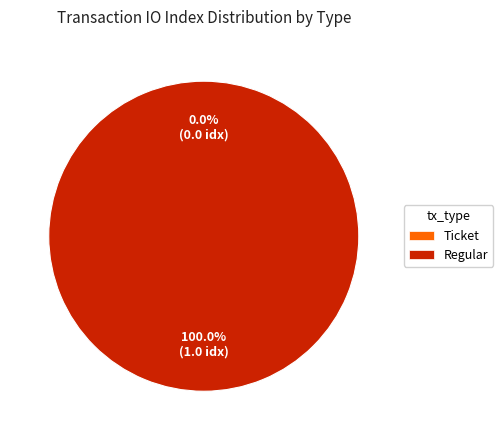

To the nearest percent, what percentage of the pie is Regular?

100%